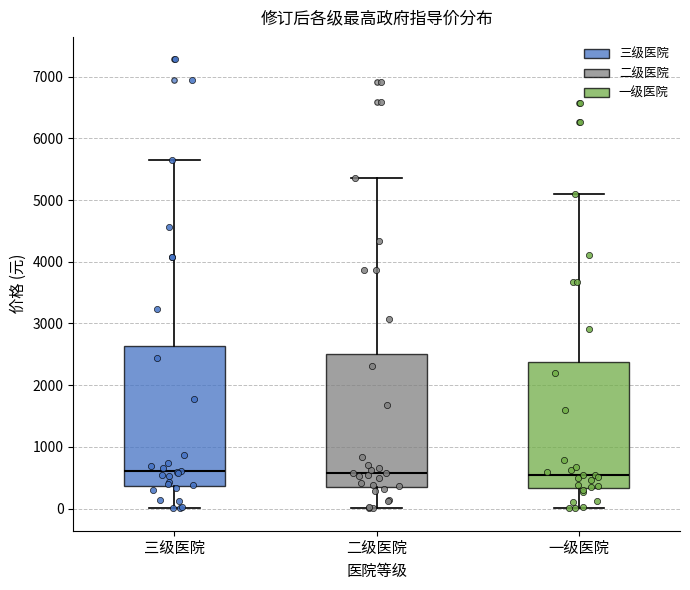

Which box is the tallest, from its lower edge to its upper edge?

三级医院